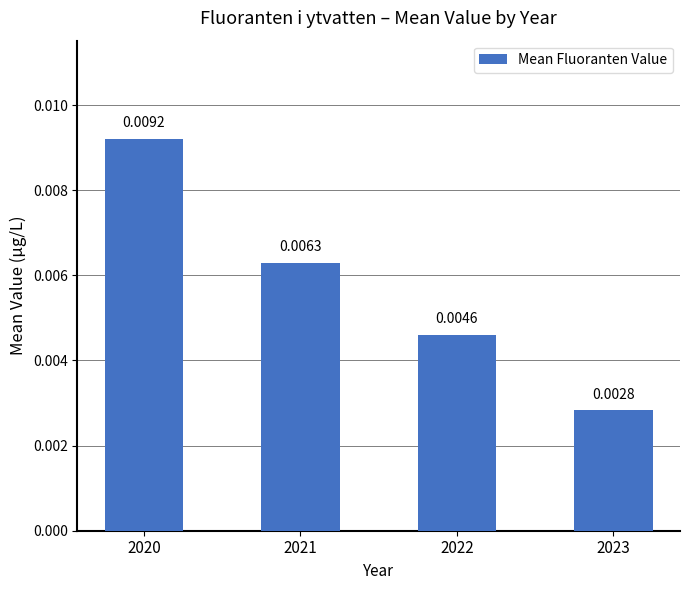

How many values are between 0 and 1?

4